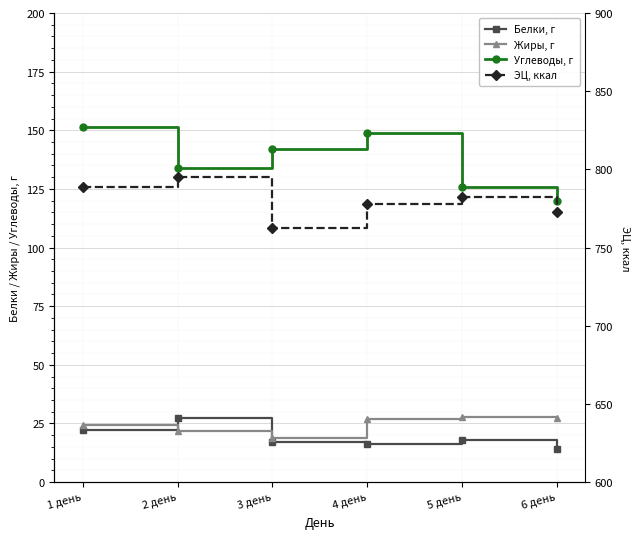

Reading left to right, extract all data points from this chart.

Белки, г: 22.1	27.3	17.2	16.3	18.0	13.9
Жиры, г: 24.4	21.8	18.7	26.8	27.8	27.5
Углеводы, г: 151.3	134.1	142.1	149.0	125.7	119.9
ЭЦ, ккал: 788.9	795.0	762.6	778.1	782.6	773.0